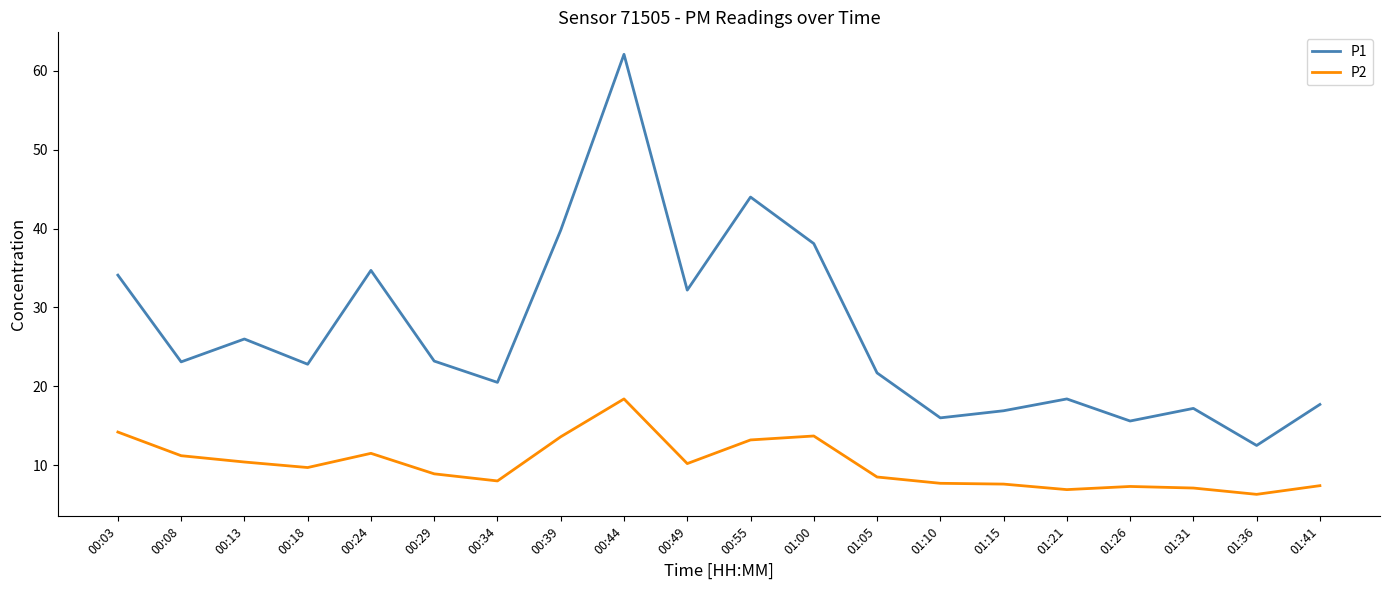

At which label does P2 reach its peak?

00:44